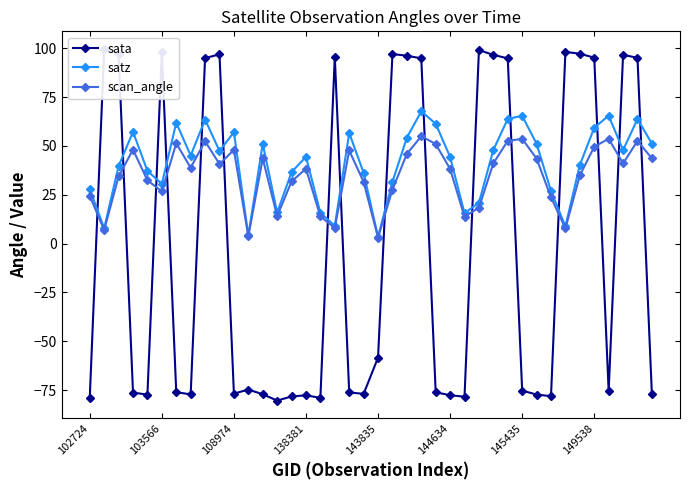

How many series are shown in this chart?

3